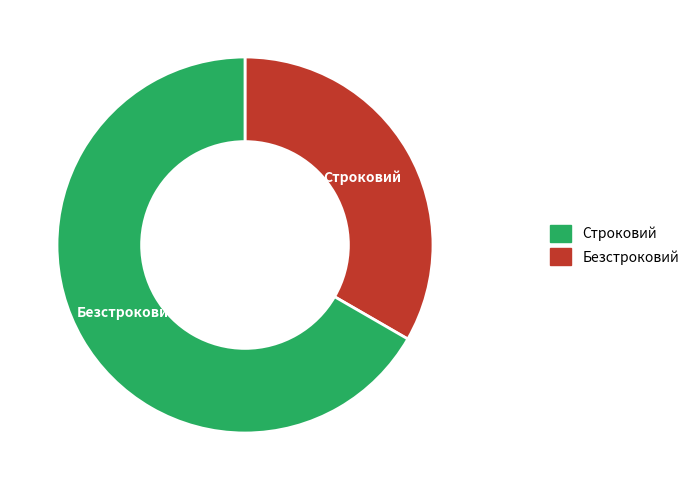

How many slices are in this pie chart?

2